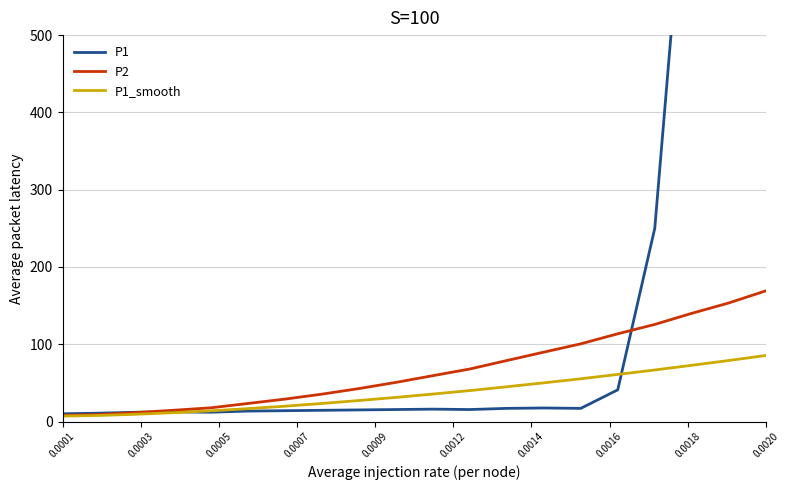

What is the maximum value shown in the chart?

3761.0